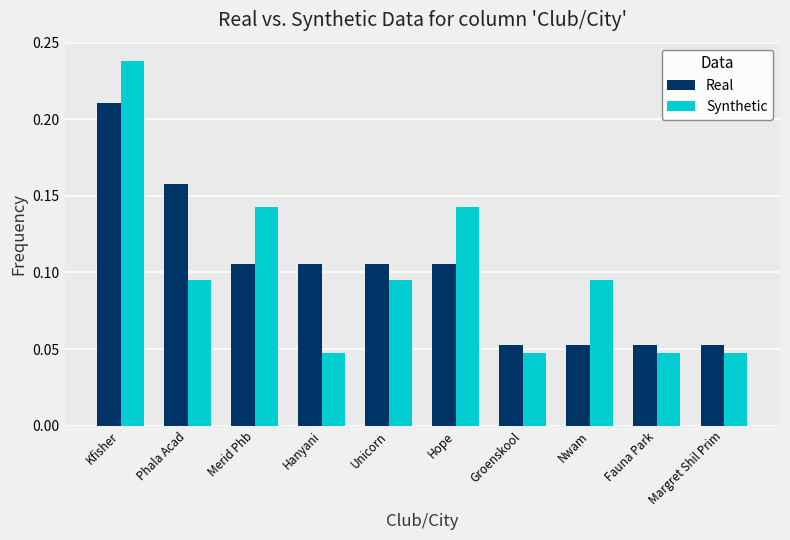

How many bars are there in total?

20